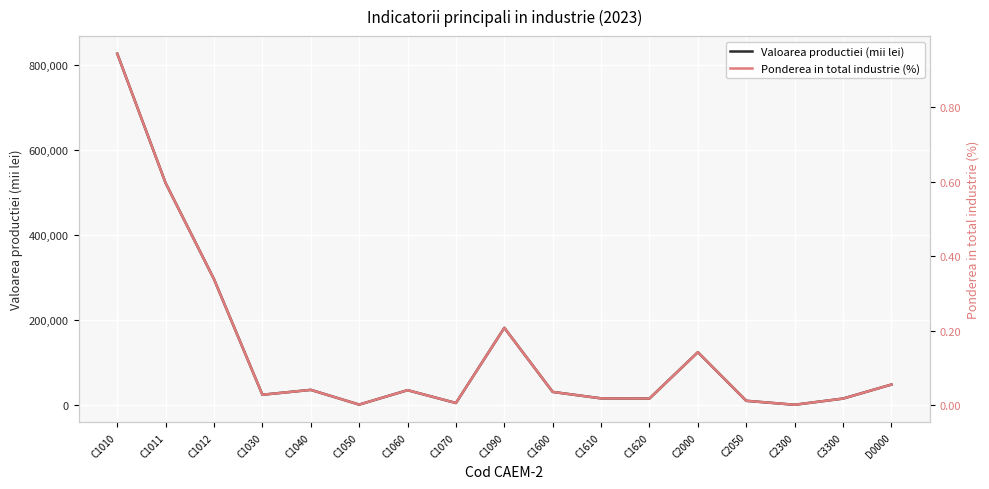

What is the difference between the maximum and minimum values in the Valoarea productiei (mii lei) series?

827058.3